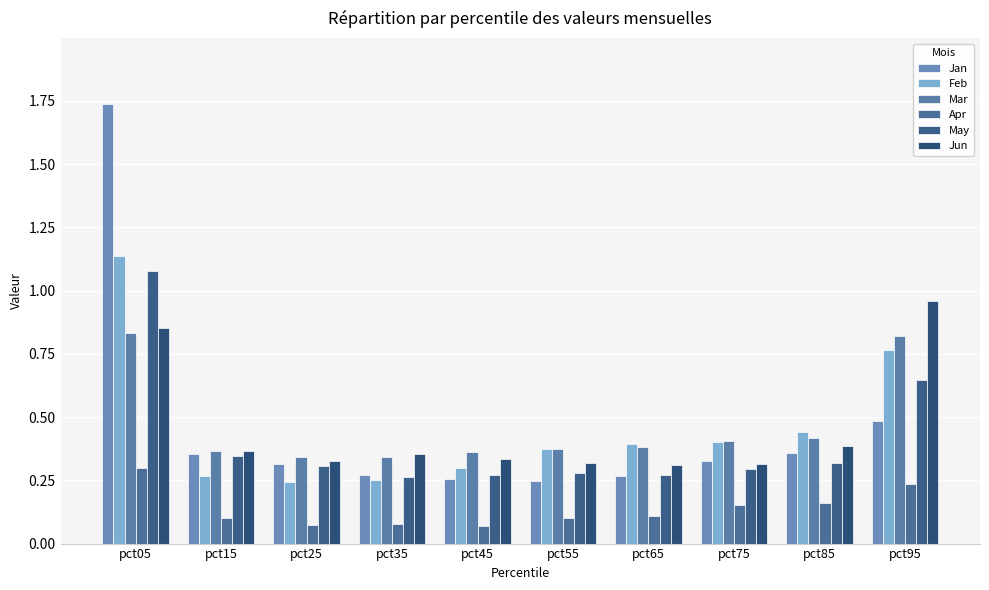

What are all the series names shown in the legend?

Jan, Feb, Mar, Apr, May, Jun